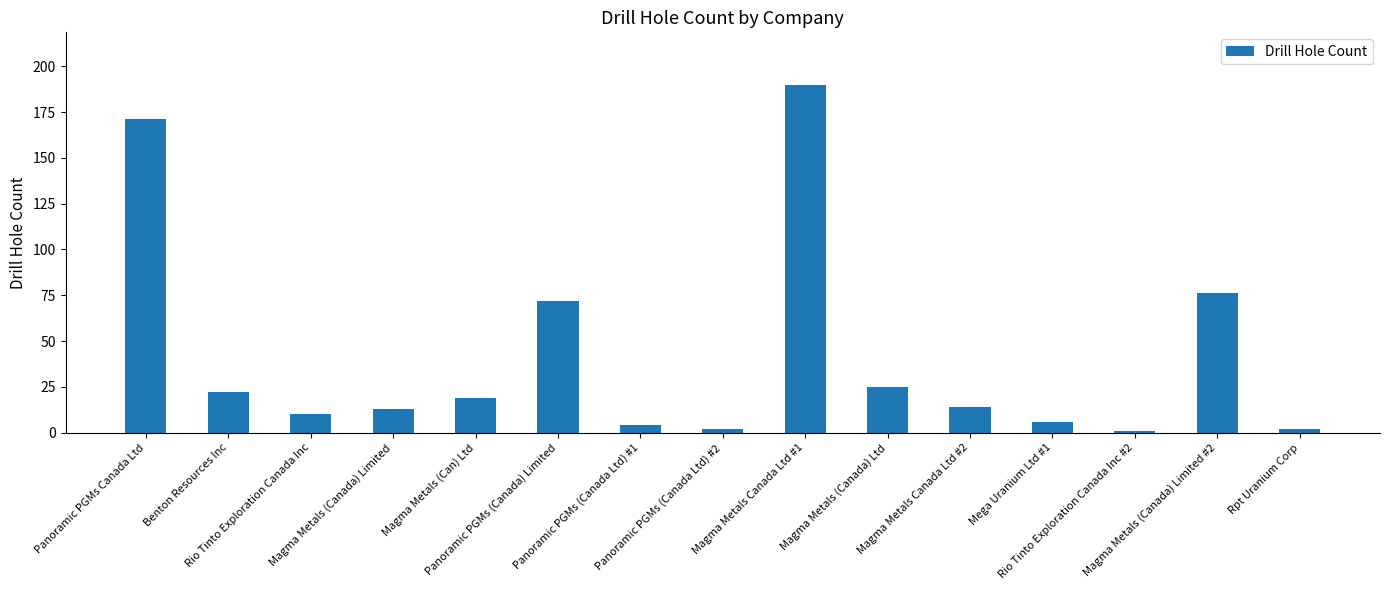

Reading right to left, extract all data points from this chart.

Rpt Uranium Corp=2	Magma Metals (Canada) Limited #2=76	Rio Tinto Exploration Canada Inc #2=1	Mega Uranium Ltd #1=6	Magma Metals Canada Ltd #2=14	Magma Metals (Canada) Ltd=25	Magma Metals Canada Ltd #1=190	Panoramic PGMs (Canada Ltd) #2=2	Panoramic PGMs (Canada Ltd) #1=4	Panoramic PGMs (Canada) Limited=72	Magma Metals (Can) Ltd=19	Magma Metals (Canada) Limited=13	Rio Tinto Exploration Canada Inc=10	Benton Resources Inc=22	Panoramic PGMs Canada Ltd=171